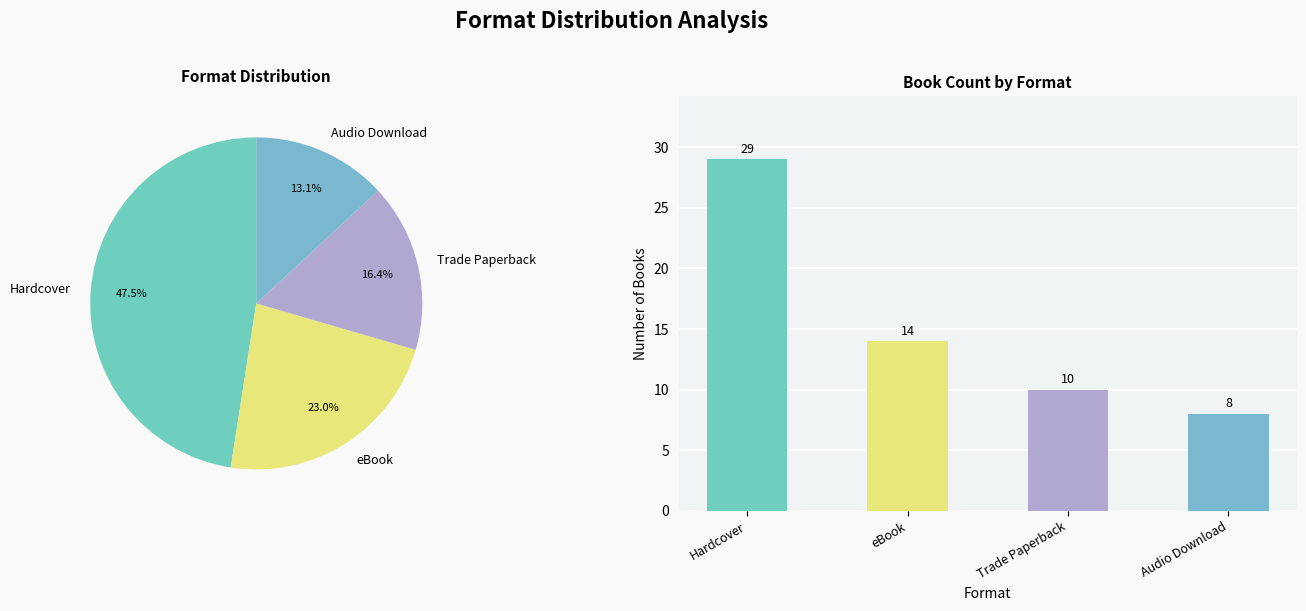

What is the difference between the maximum and minimum values?

21